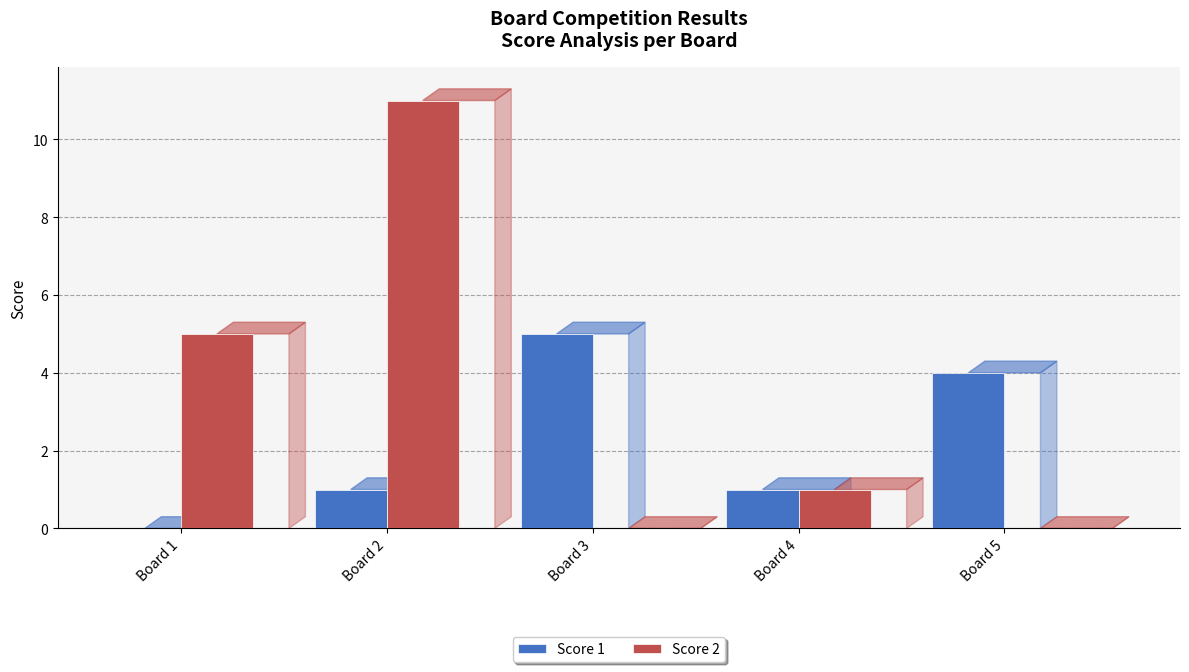

Between Board 3 and Board 4, which series saw the biggest shift?

Score 1